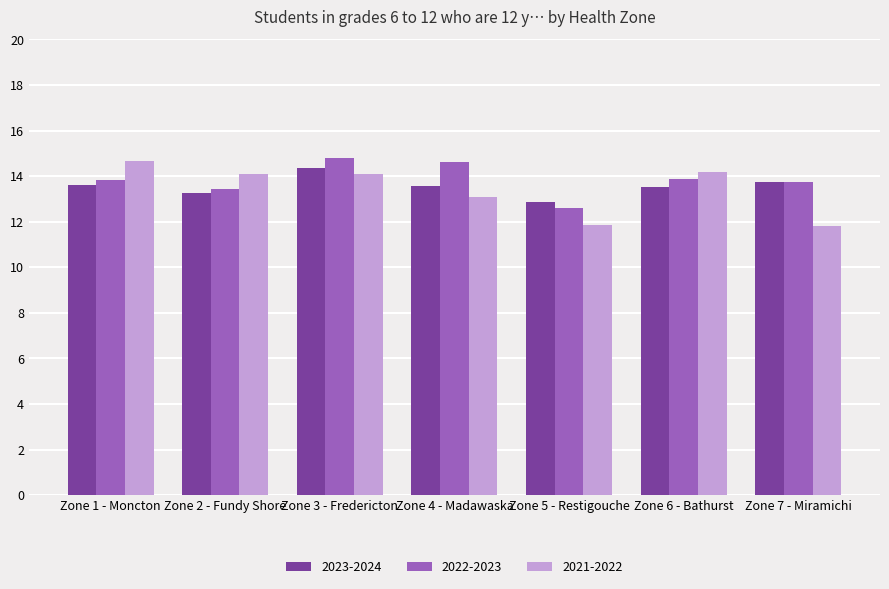

Which series has the largest range (max minus min)?

2021-2022